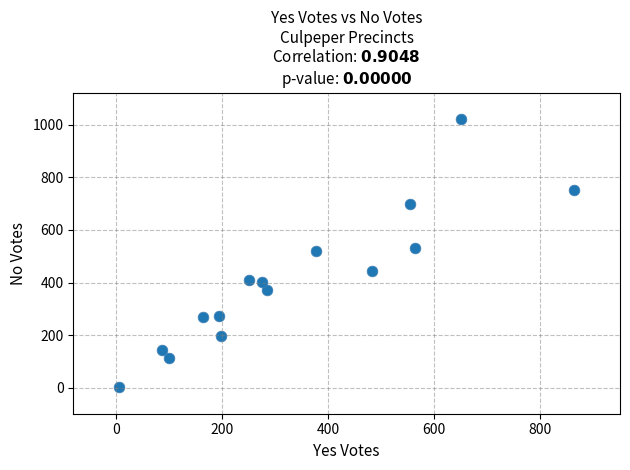

What is the range of Y values (max minus min)?

1018